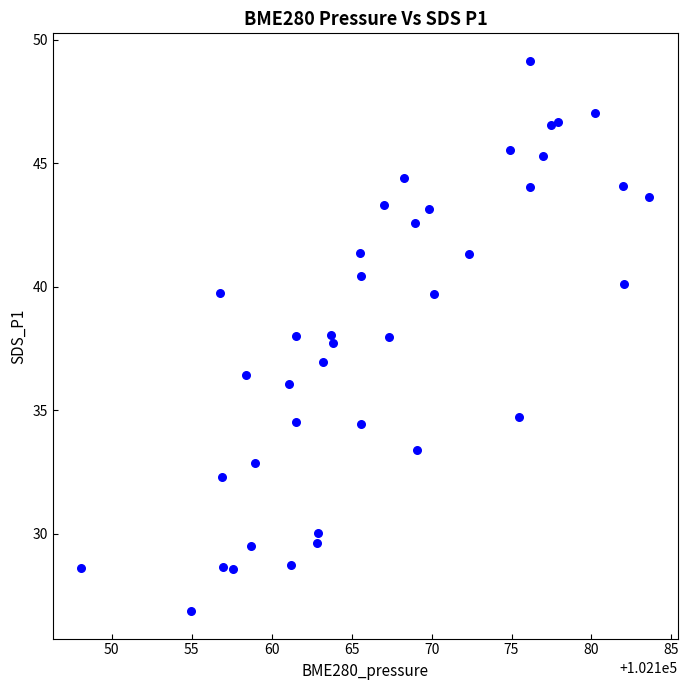

What is the range of X values (max minus min)?

35.5